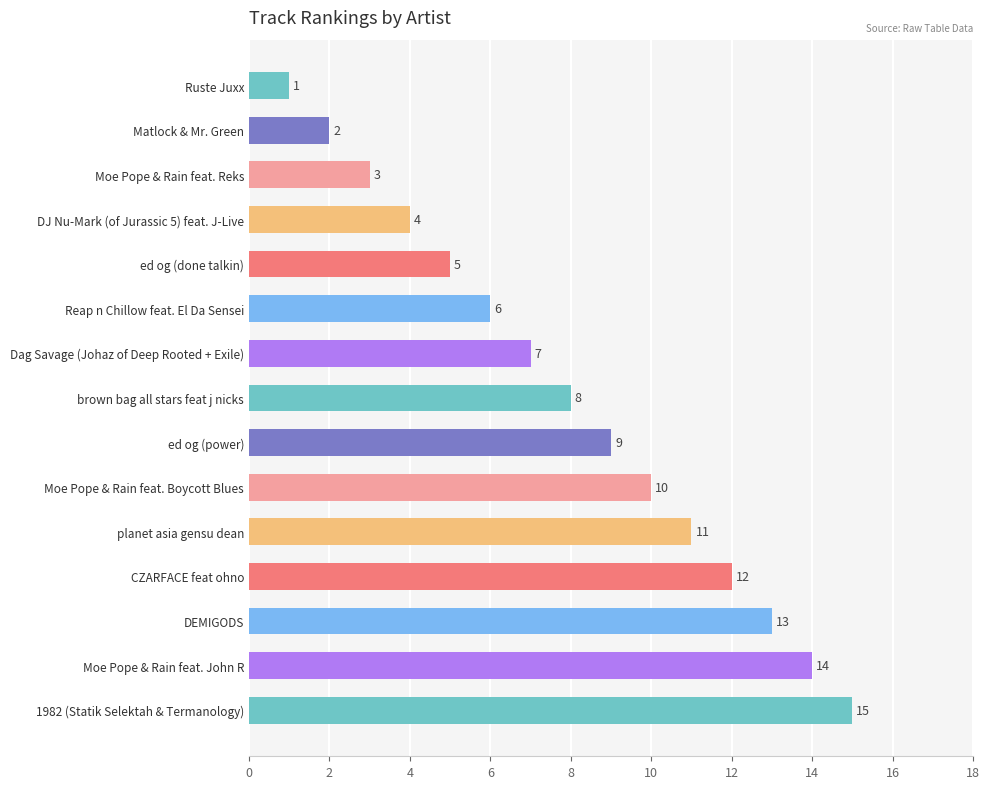

Approximately how many times larger is the value at ed og (power) compared to Dag Savage (Johaz of Deep Rooted + Exile)?

1.3